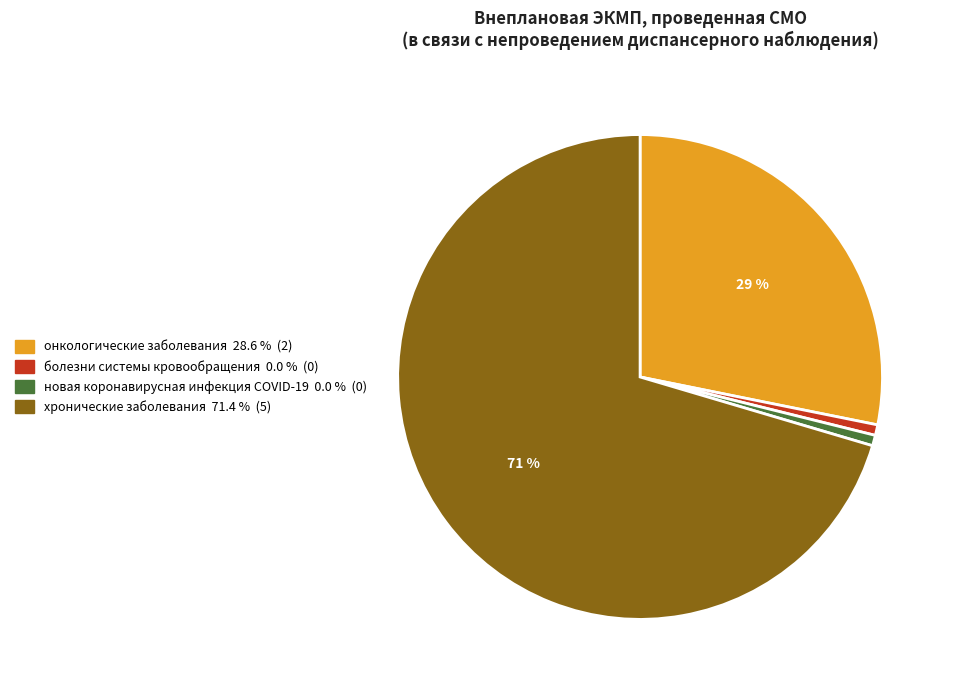

Rank the categories by value from highest to lowest.

хронические заболевания, онкологические заболевания, болезни системы кровообращения, новая коронавирусная инфекция COVID-19